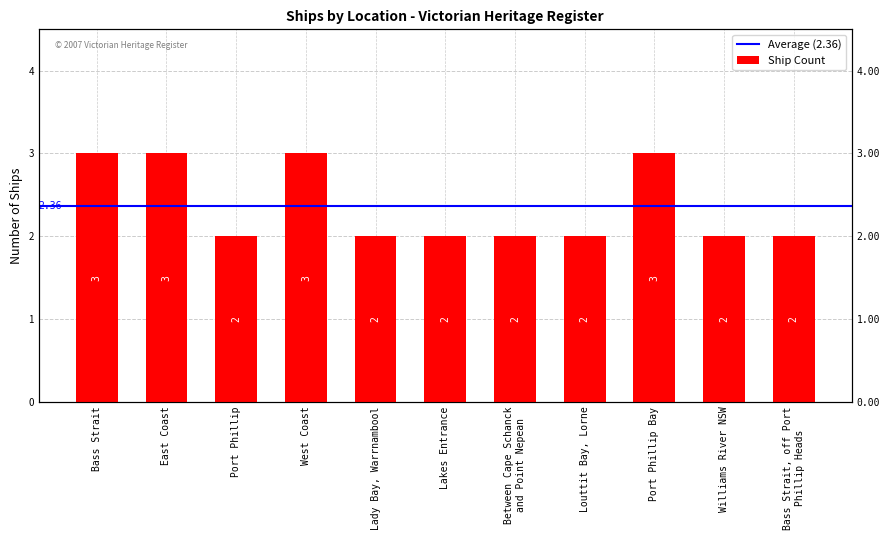

The chart shows a value of 1 at Lady Bay, Warrnambool. True or false?

False